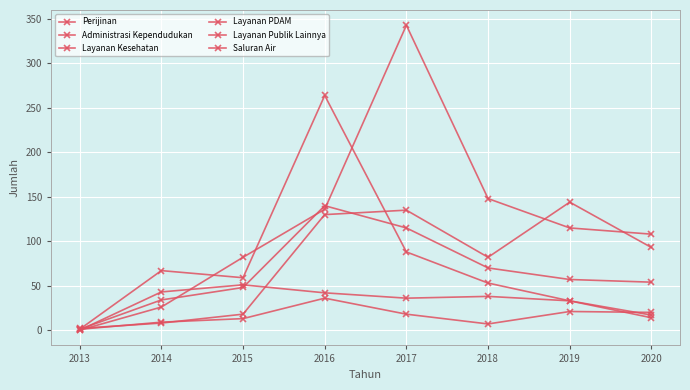

How many data points does each series have?

8